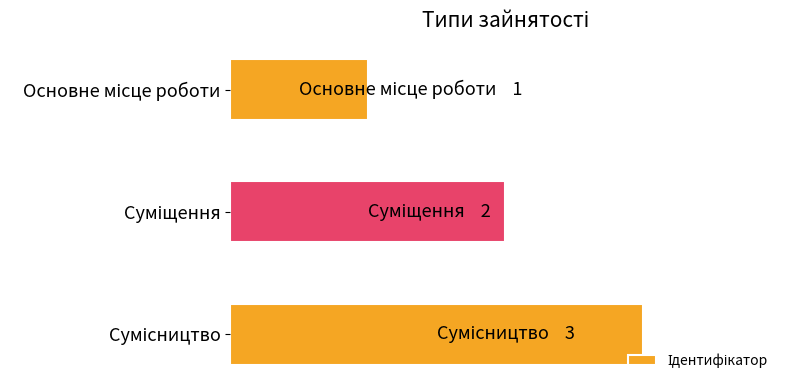

What is the greatest value displayed?

3